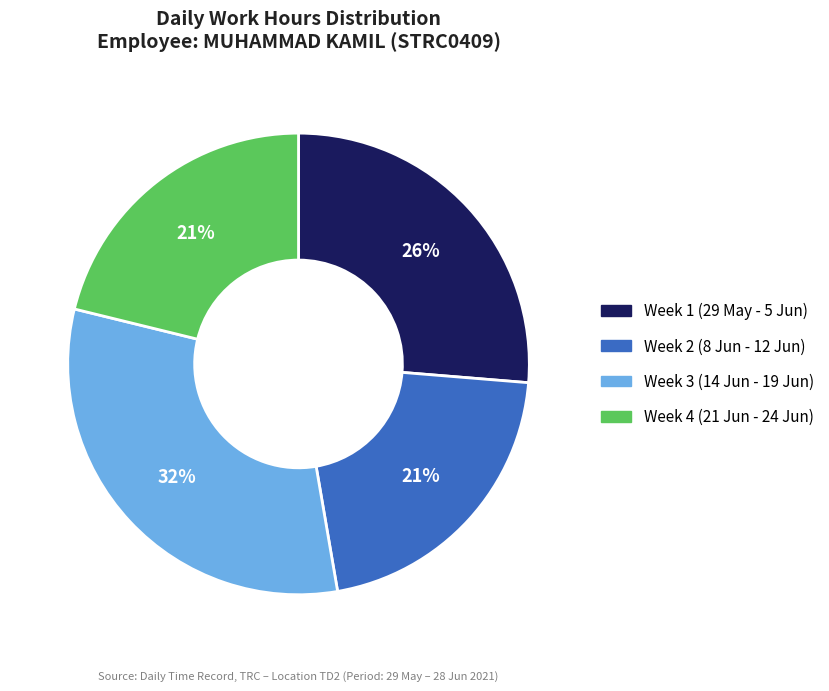

Which category has the biggest portion of the pie?

Week 3 (14 Jun - 19 Jun)